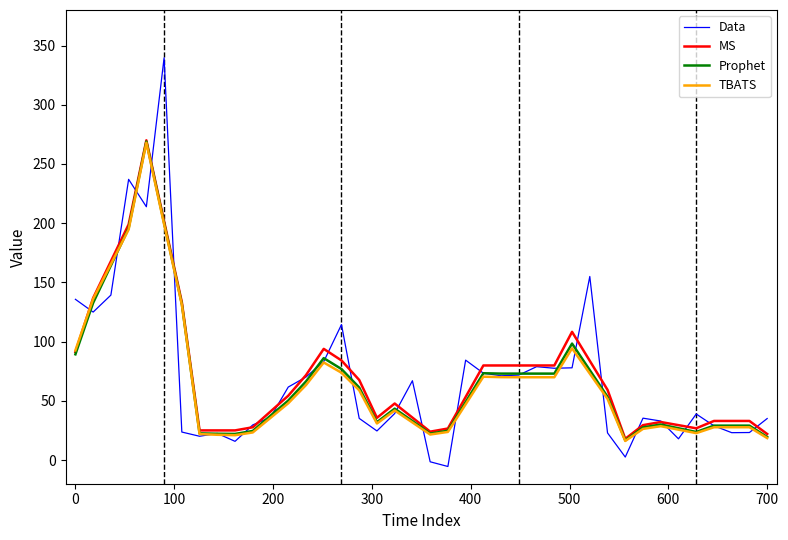

Which series has the widest spread of values?

Data